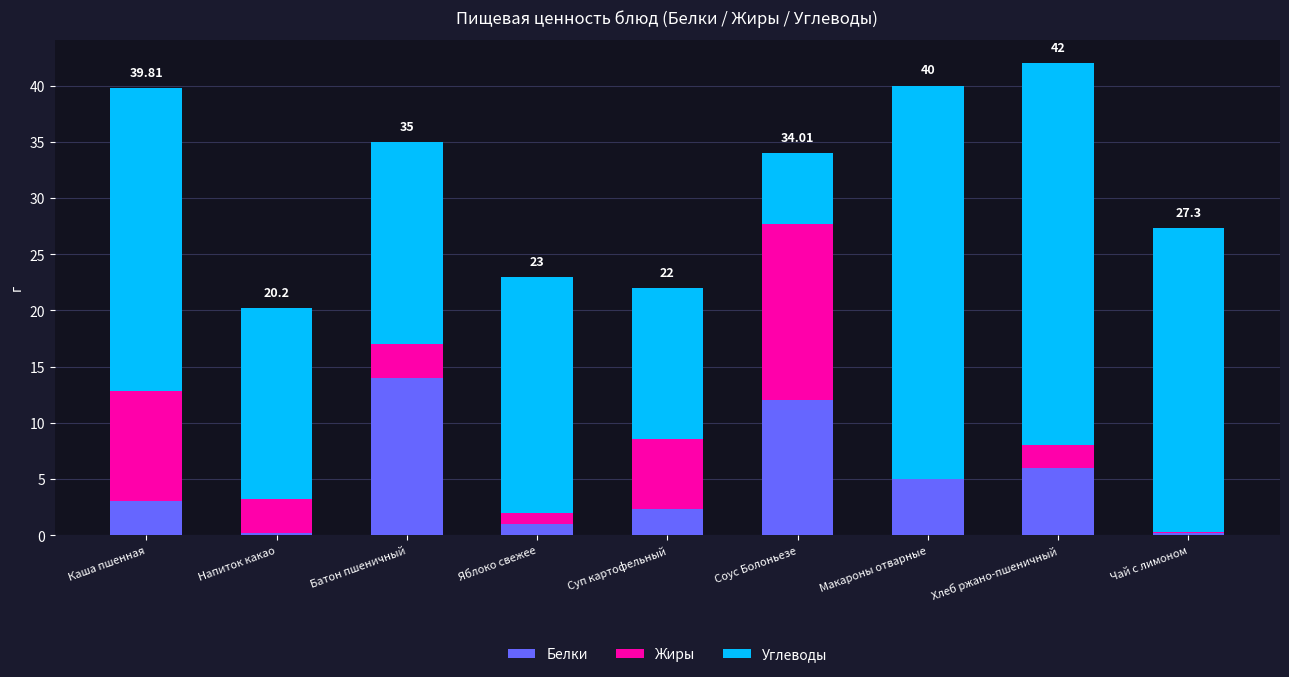

What is the total value across all series at Хлеб ржано-пшеничный?

42.0